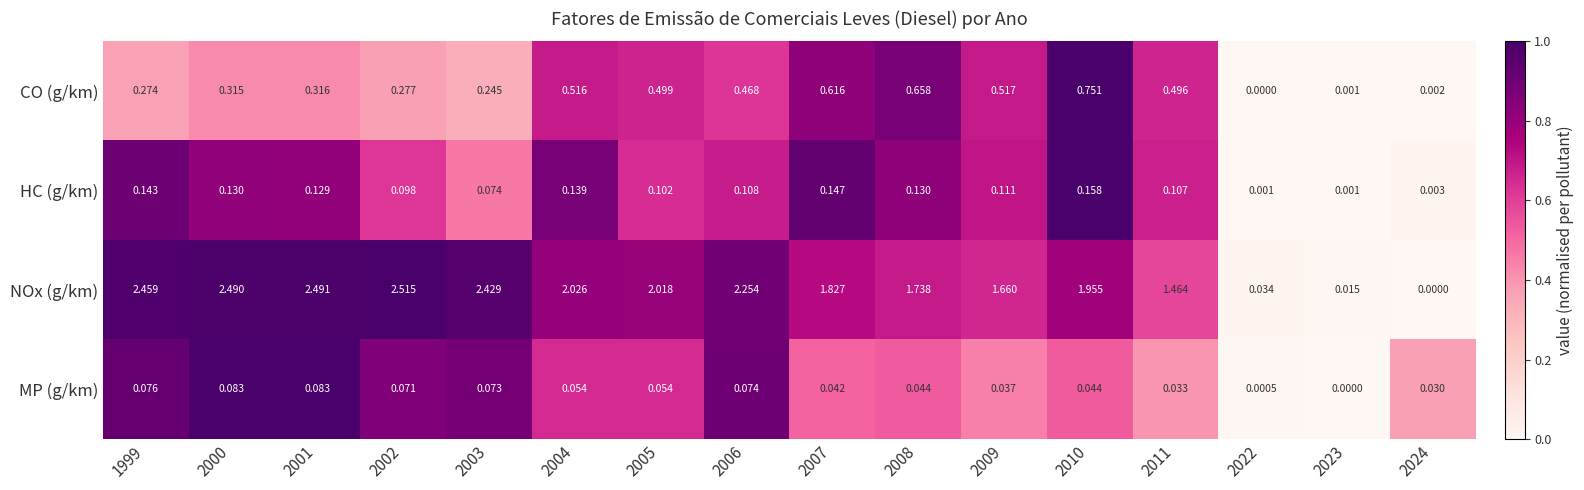

How many distinct data groups are displayed?

4